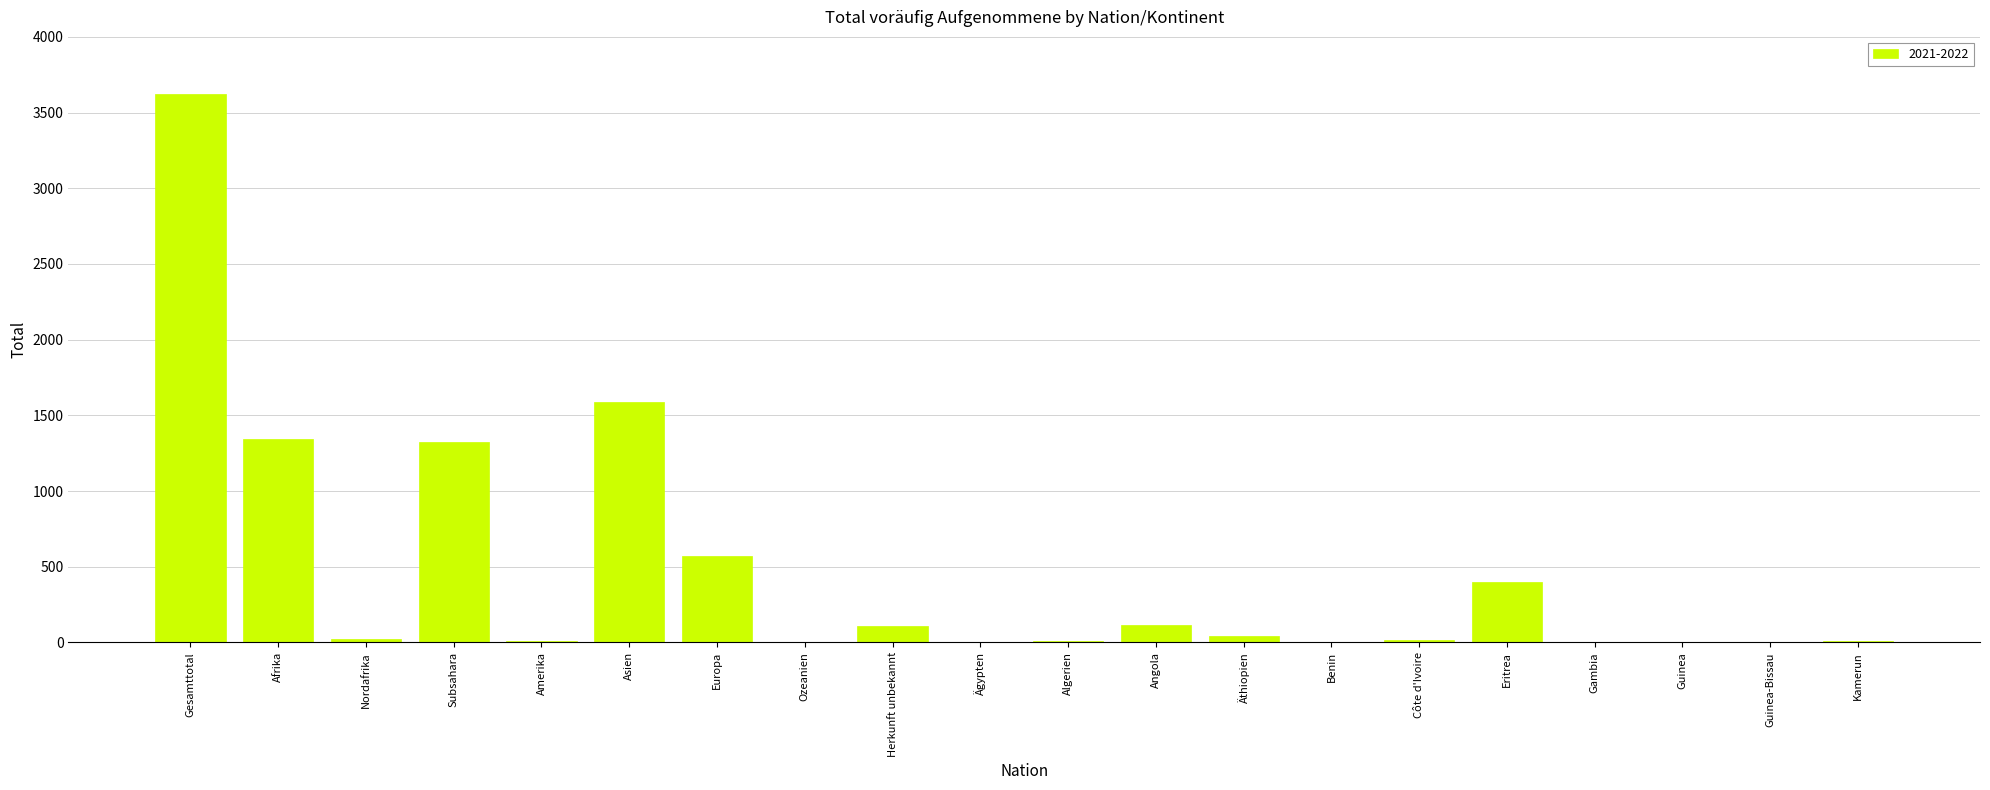

Between Afrika and Guinea-Bissau, which is larger?

Afrika